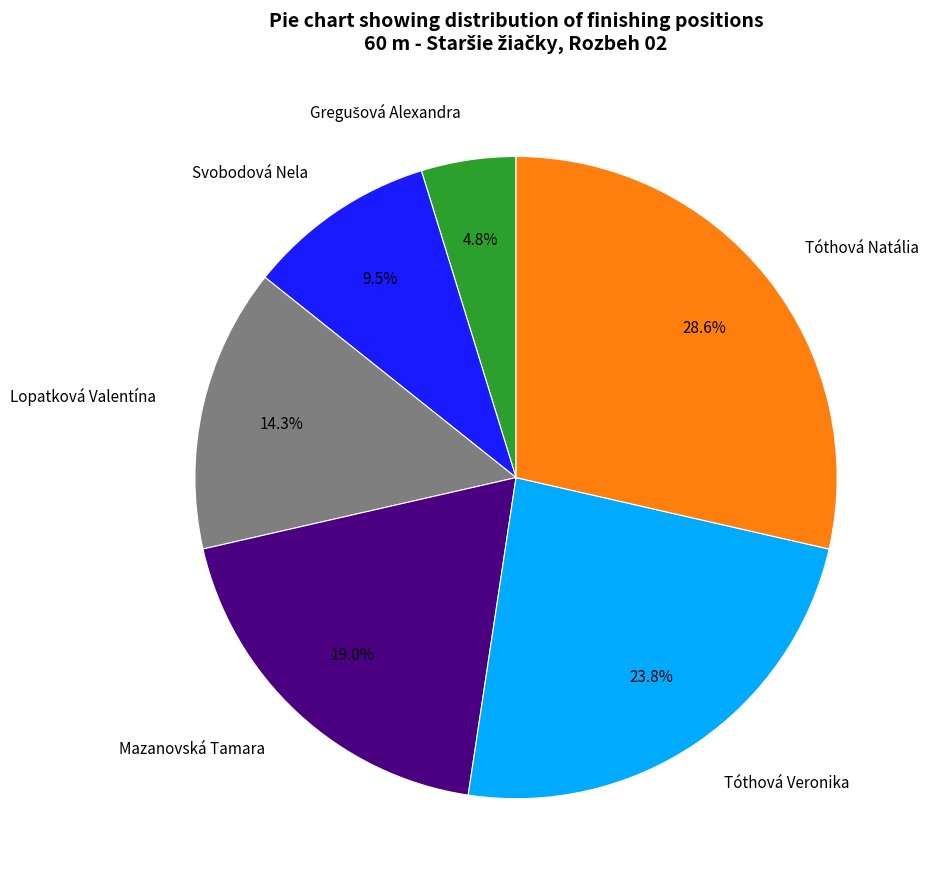

Is it true that Tóthová Natália is 29% of the pie?

True